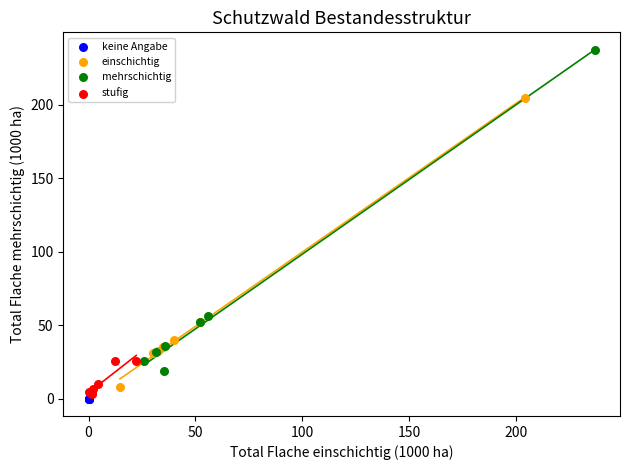

Which series reaches the maximum Y coordinate?

mehrschichtig